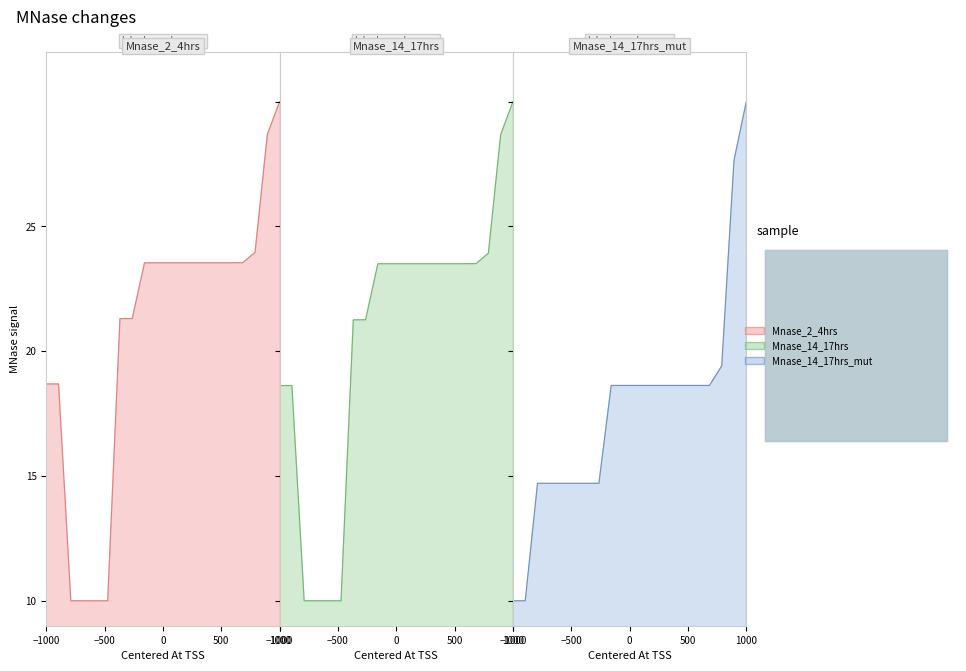

Is it true that Mnase_14_17hrs equals 10.4 at 2022?

False